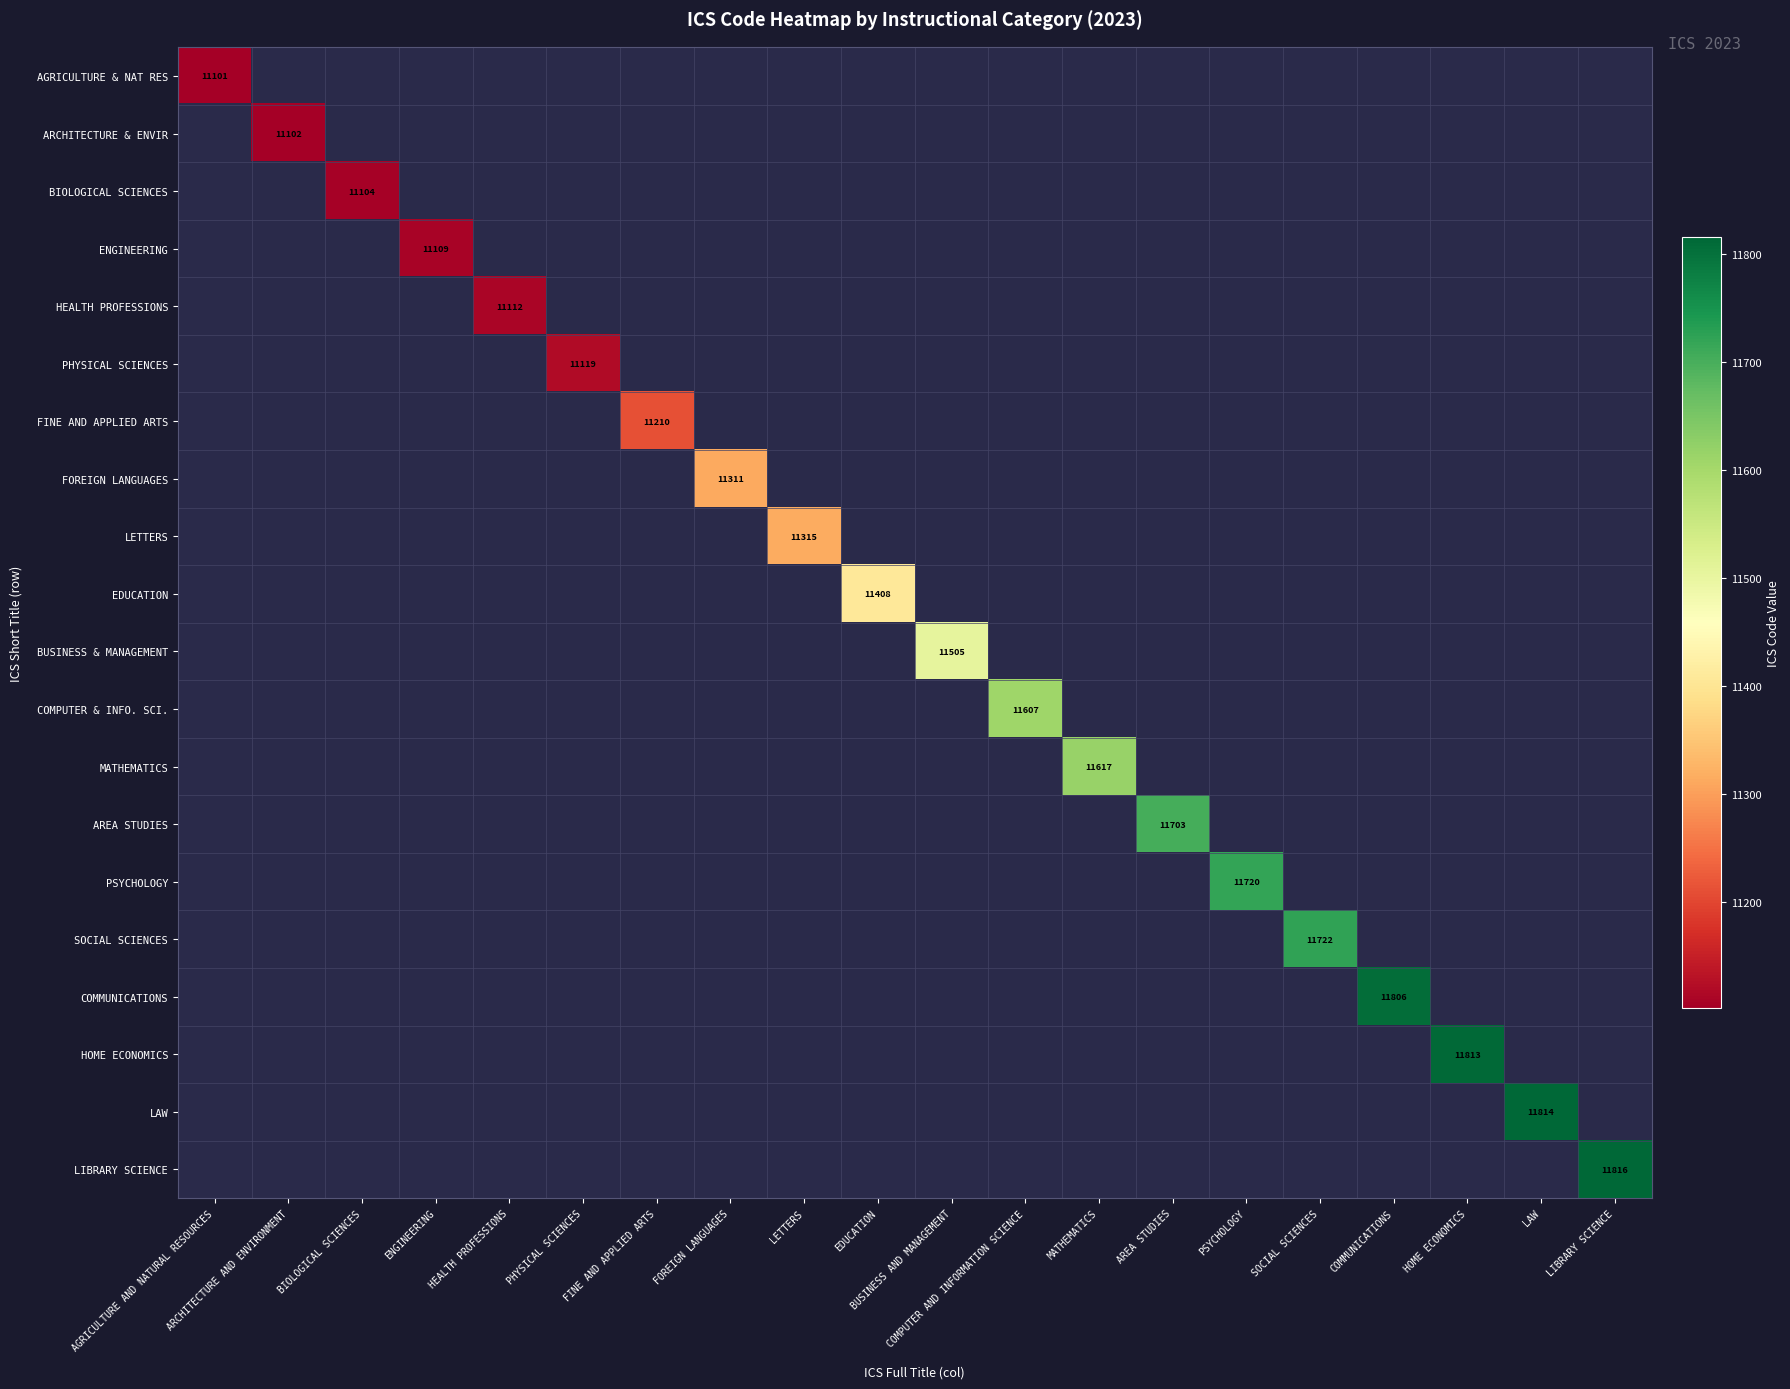

The PSYCHOLOGY series shows 11720 at PSYCHOLOGY. True or false?

True